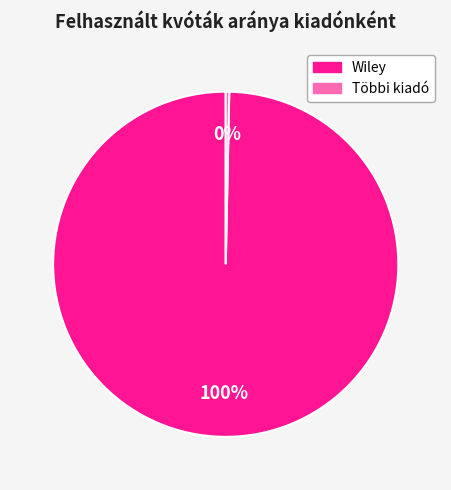

Is there a majority slice in this chart?

Yes